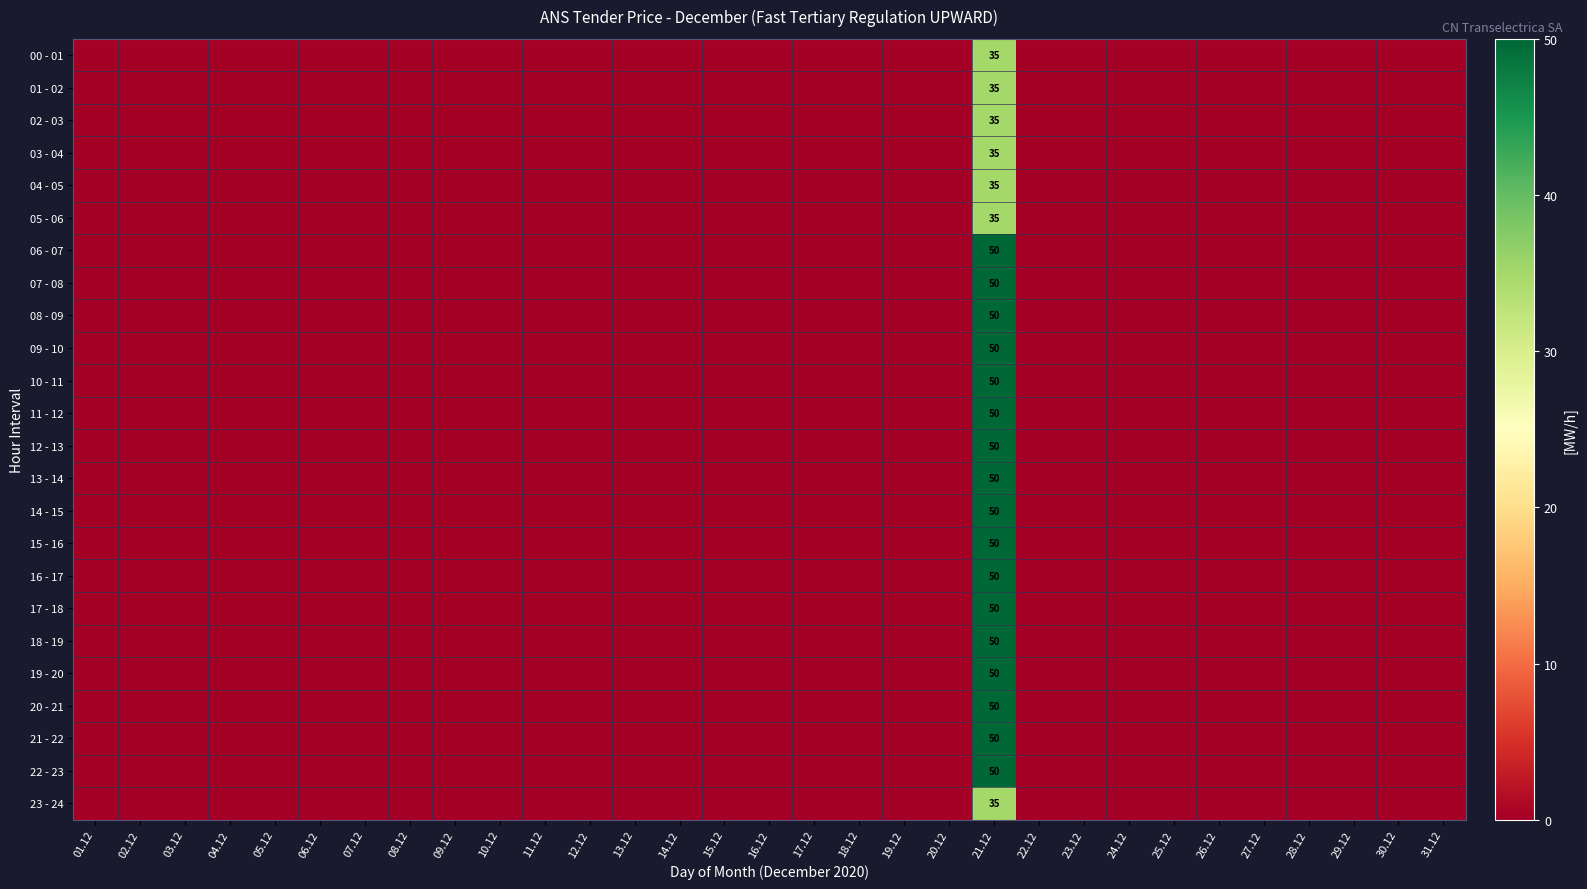

At which label is 14 - 15 closest to 25?

01.12